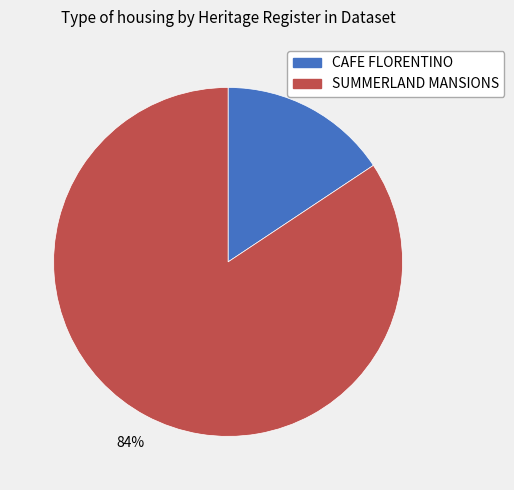

What is the majority slice?

SUMMERLAND MANSIONS